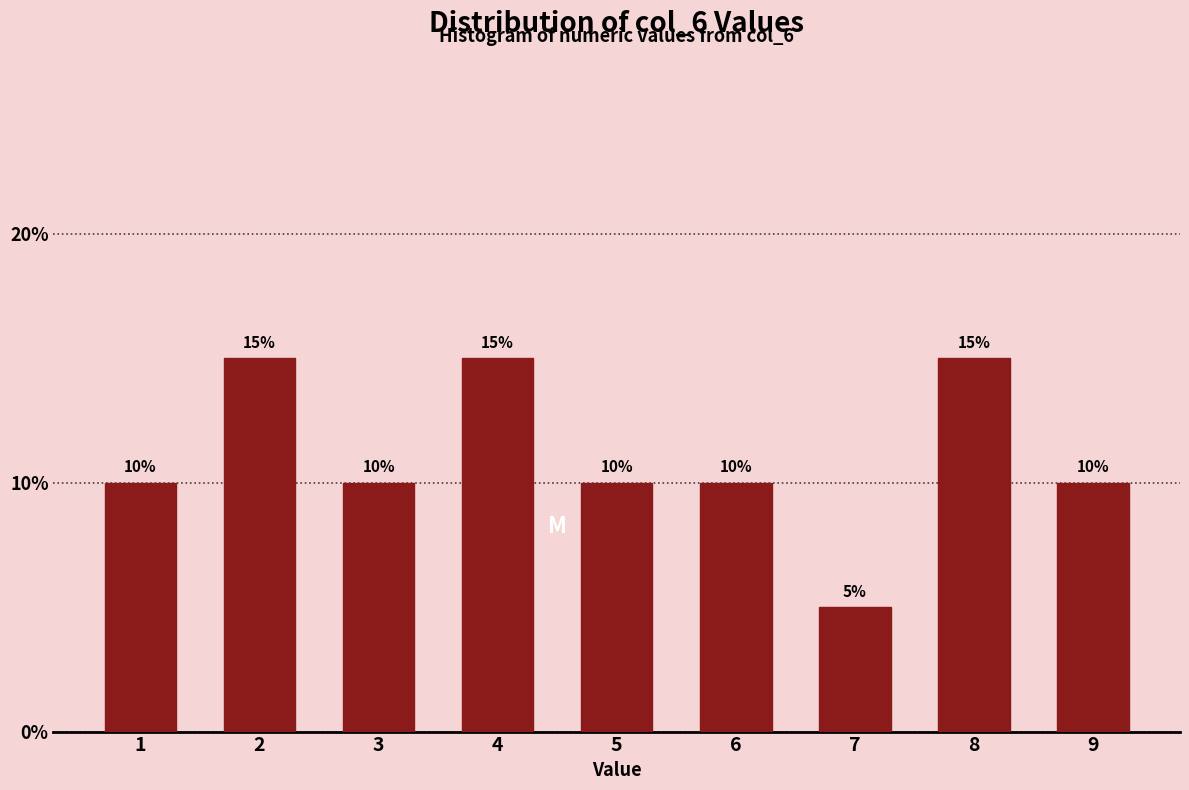

Reading right to left, what are all the values shown in this chart?

9=10	8=15	7=5	6=10	5=10	4=15	3=10	2=15	1=10